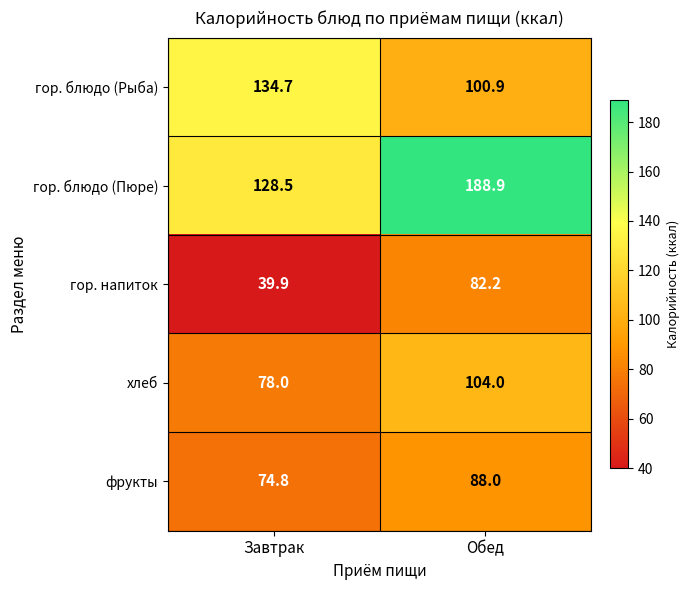

Rank the series by their maximum value, from highest to lowest.

гор. блюдо (Пюре), гор. блюдо (Рыба), хлеб, фрукты, гор. напиток